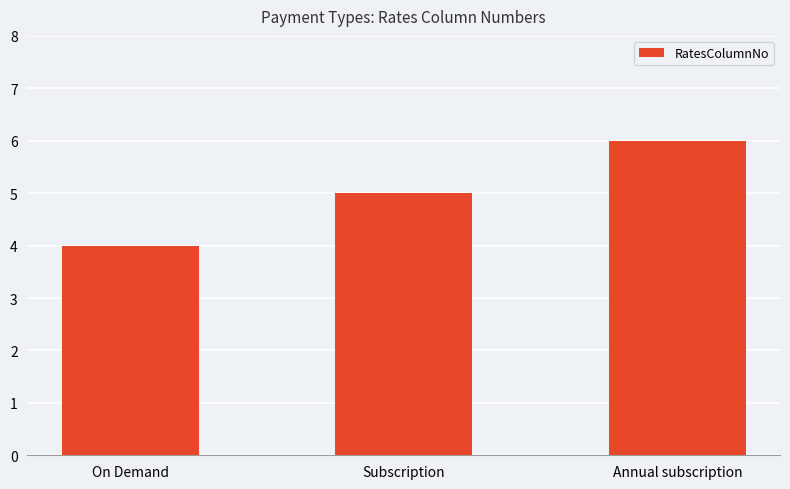

What is the sum of all values?

15